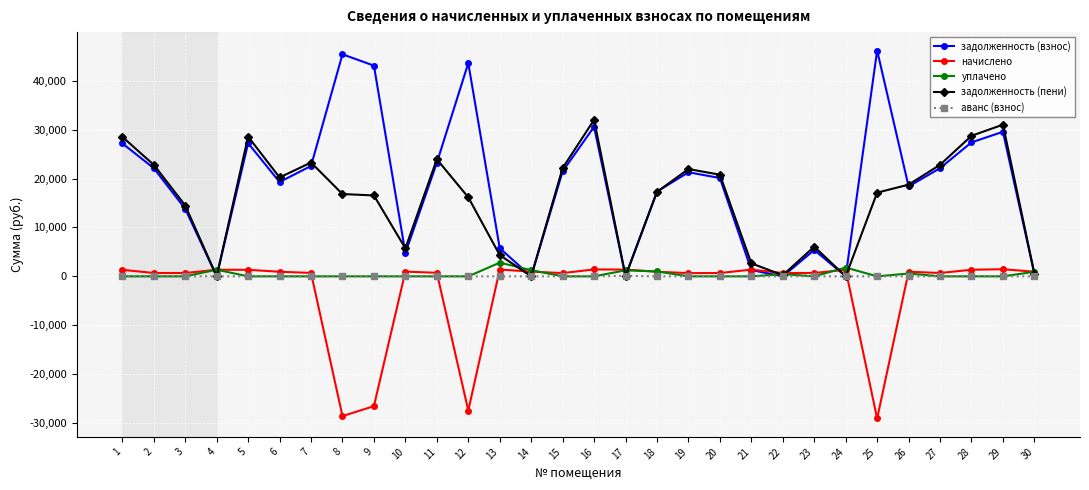

What is the greatest value displayed?

46164.7